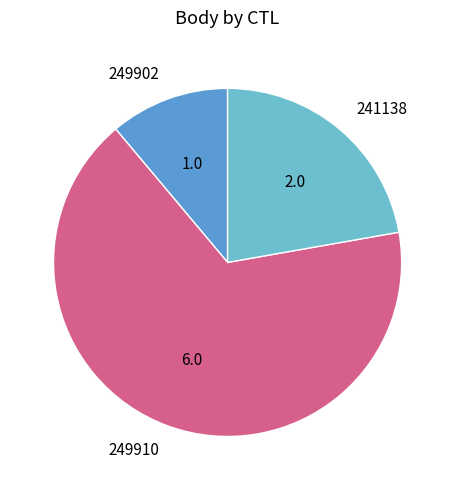

How many slices are in this pie chart?

3